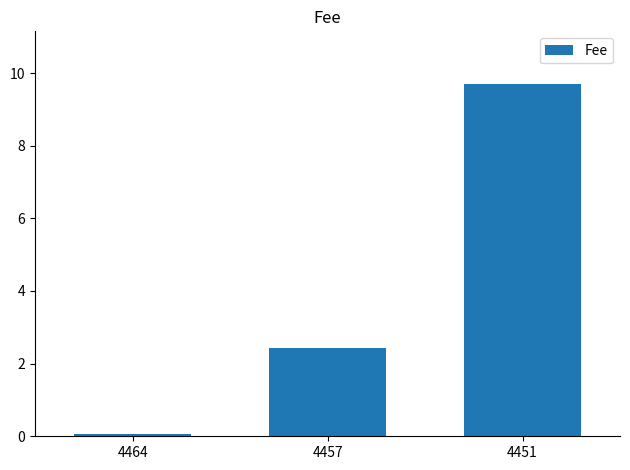

What is the difference between the maximum and second lowest values?

7.3